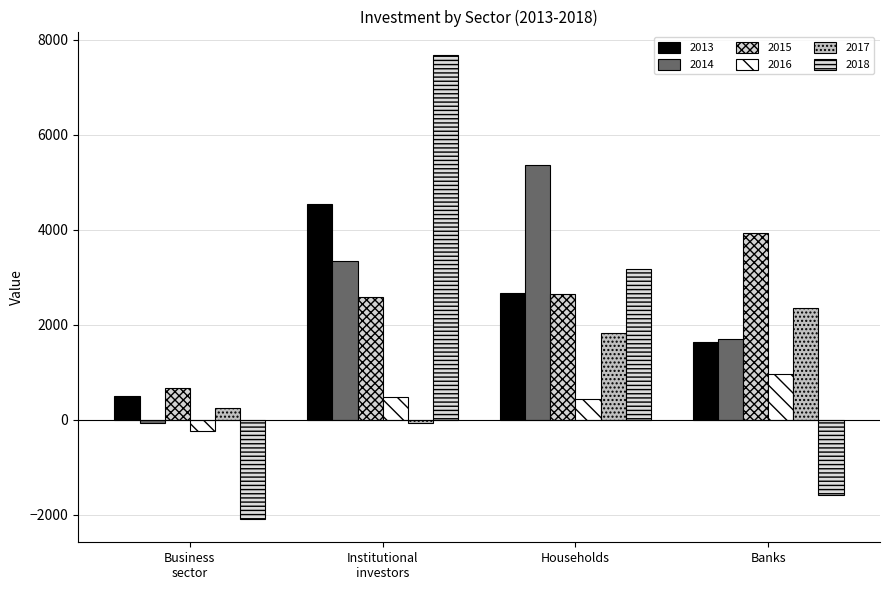

Reading right to left, extract all data points from this chart.

2013: Banks=1623.8	Households=2661.8	Institutional
investors=4538.5	Business
sector=501.2
2014: Banks=1689.3	Households=5356.6	Institutional
investors=3329.7	Business
sector=-64.0
2015: Banks=3935.1	Households=2643.6	Institutional
investors=2588.1	Business
sector=659.1
2016: Banks=949.8	Households=427.2	Institutional
investors=476.3	Business
sector=-238.7
2017: Banks=2347.8	Households=1824.0	Institutional
investors=-80.1	Business
sector=240.8
2018: Banks=-1582.3	Households=3176.7	Institutional
investors=7681.8	Business
sector=-2094.6